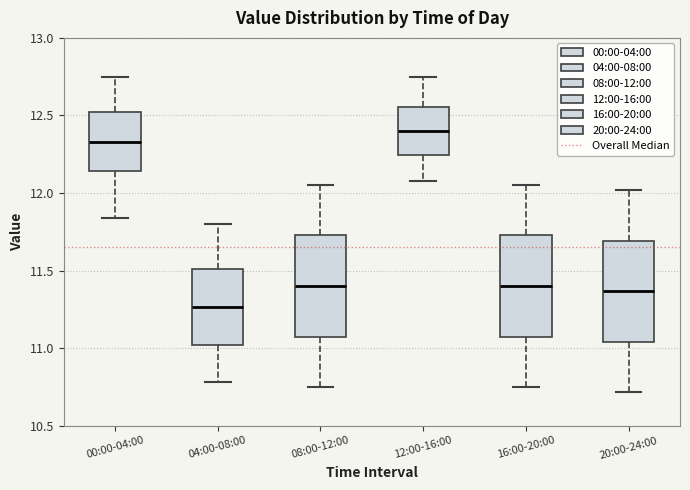

Which box has the lowest median line?

04:00-08:00